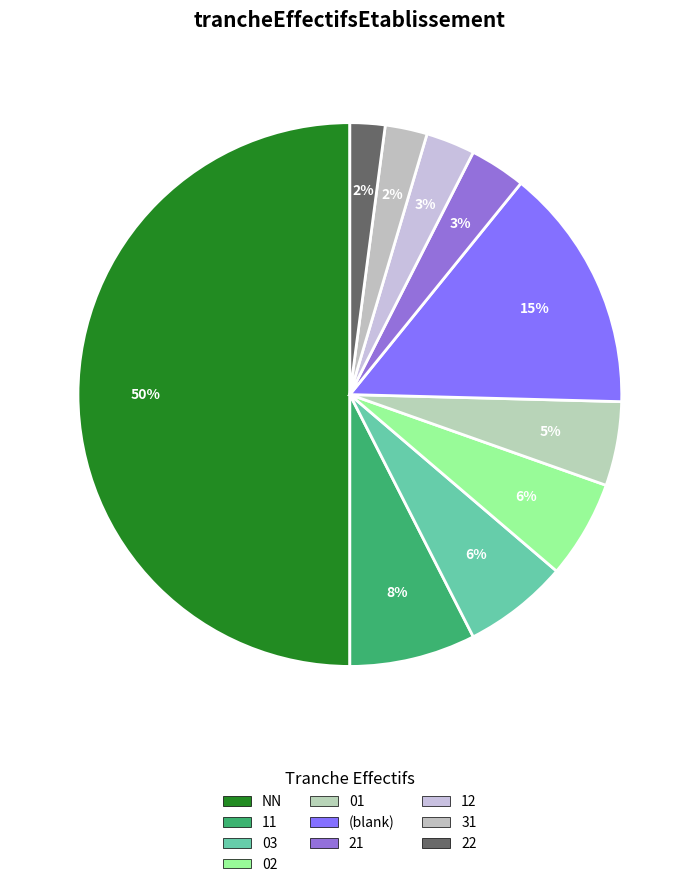

To the nearest percent, what percentage of the pie is NN?

50%